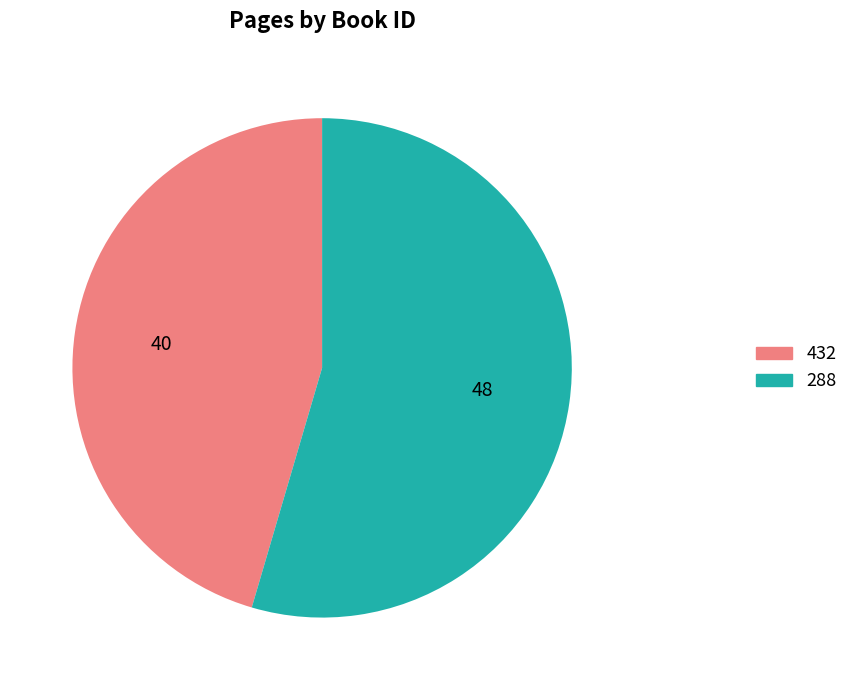

Approximately how many times larger is the value at 288 compared to 432?

1.2